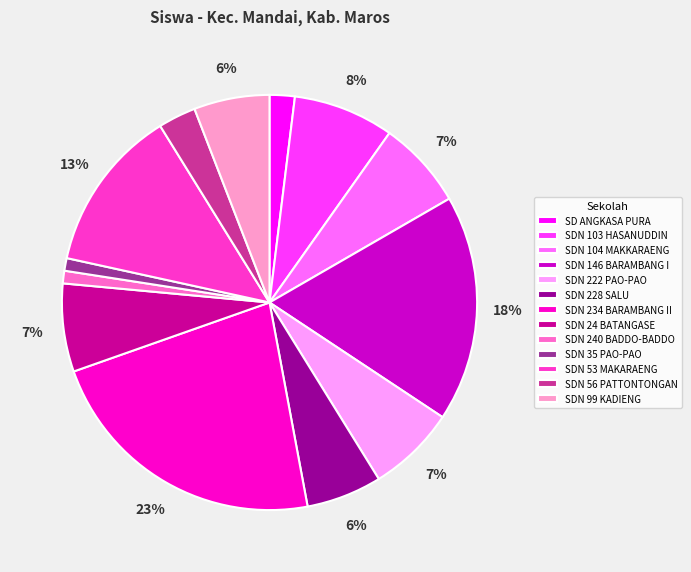

Between SDN 234 BARAMBANG II and SDN 222 PAO-PAO, which is larger?

SDN 234 BARAMBANG II